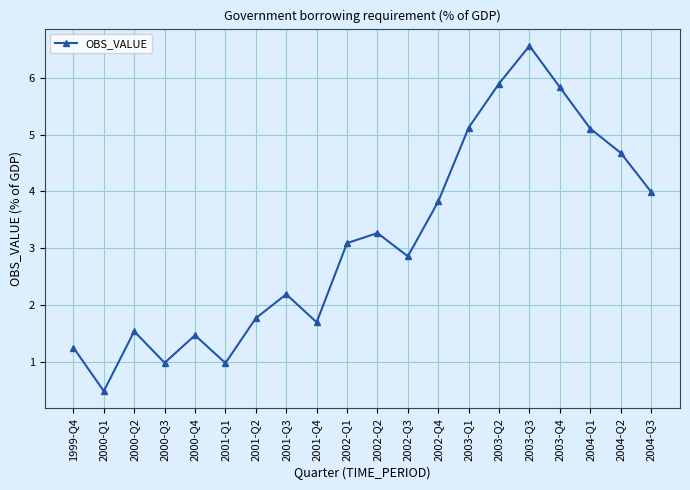

Reading right to left, extract all data points from this chart.

2004-Q3=4.0	2004-Q2=4.7	2004-Q1=5.1	2003-Q4=5.8	2003-Q3=6.6	2003-Q2=5.9	2003-Q1=5.1	2002-Q4=3.8	2002-Q3=2.9	2002-Q2=3.3	2002-Q1=3.1	2001-Q4=1.7	2001-Q3=2.2	2001-Q2=1.8	2001-Q1=1.0	2000-Q4=1.5	2000-Q3=1.0	2000-Q2=1.5	2000-Q1=0.5	1999-Q4=1.2